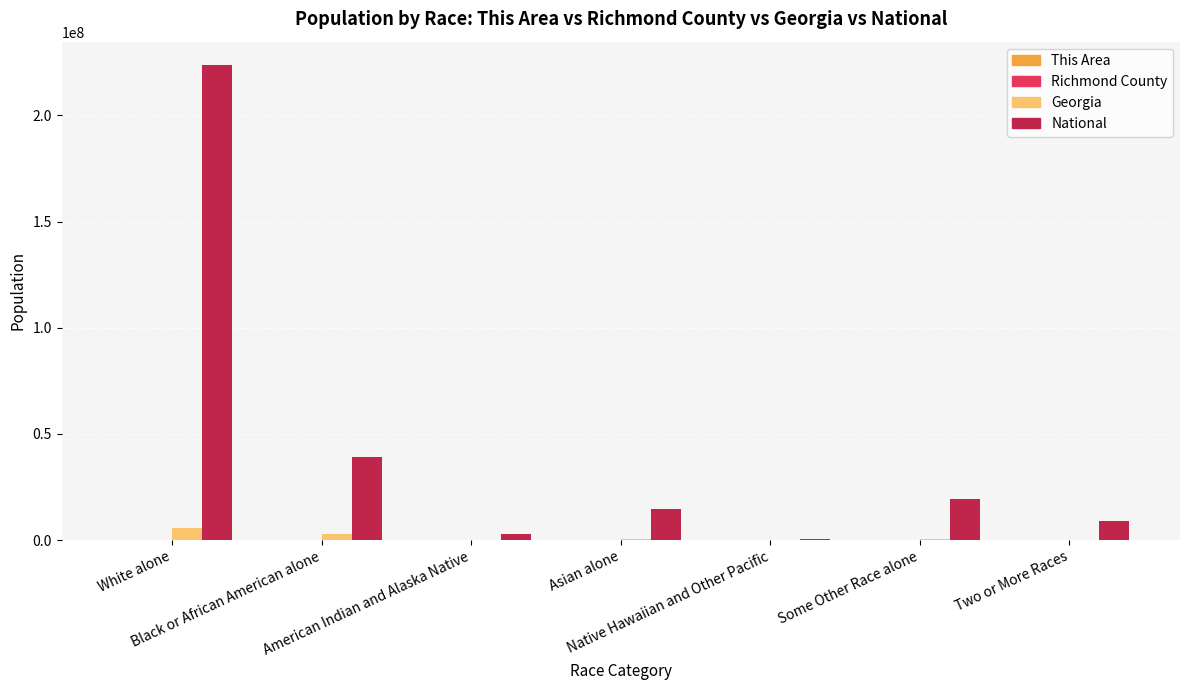

Which series has the largest total across all categories?

National